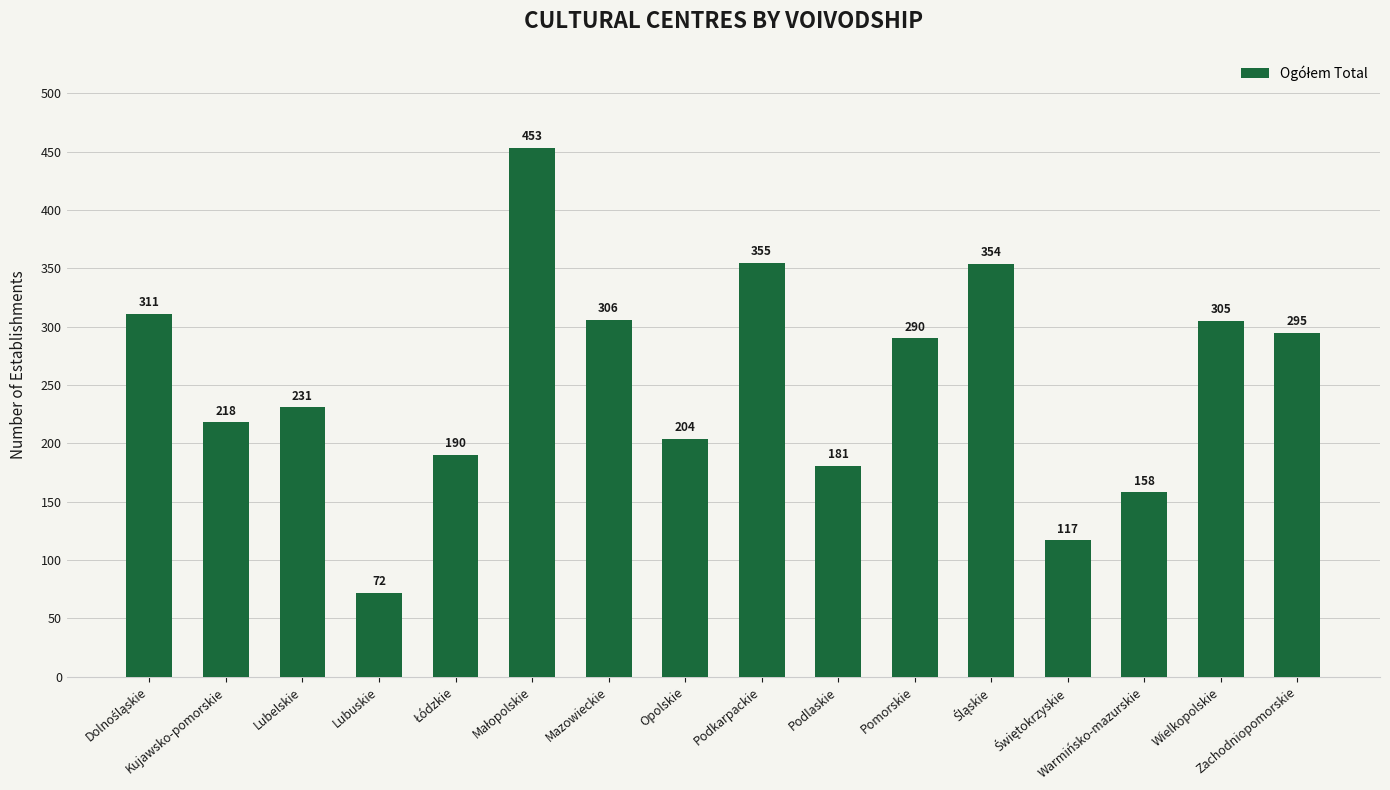

Does the chart contain stacked bars?

No